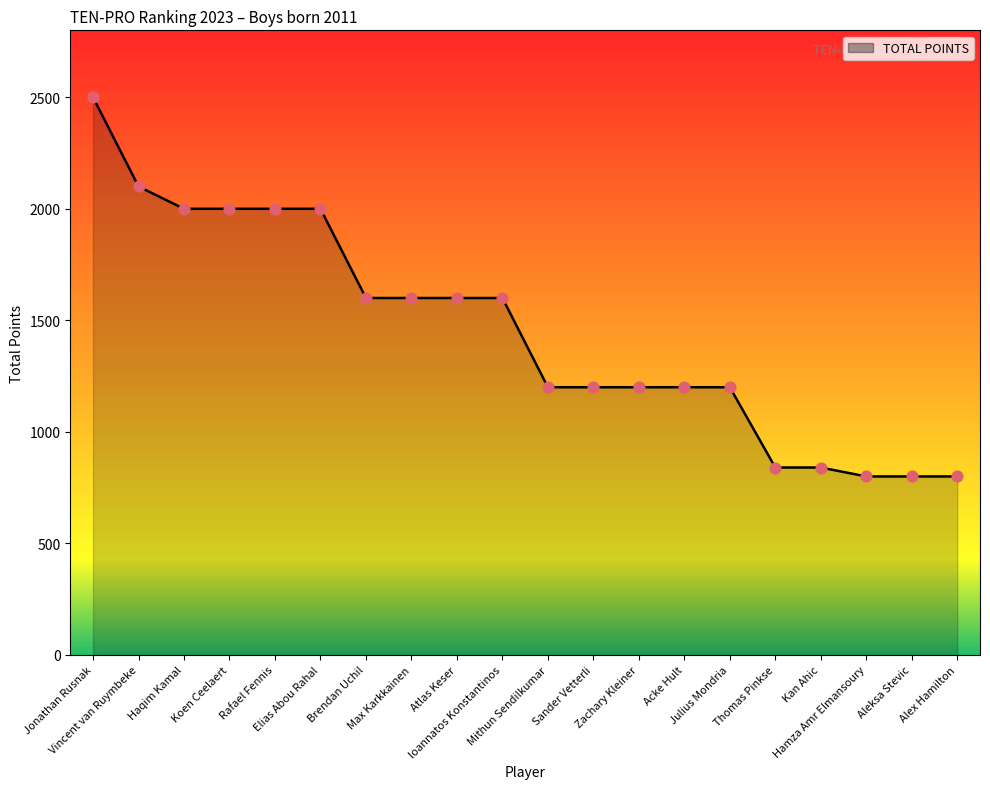

What is the change in value from Vincent van Ruymbeke to Max Karkkainen?

-500